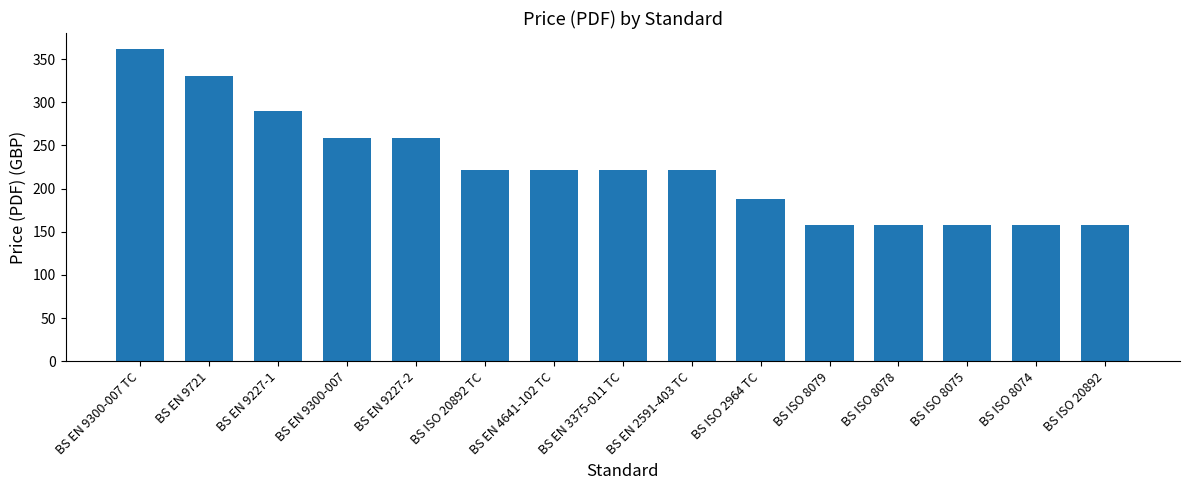

True or false: the data shows 290 at BS ISO 20892 TC.

False